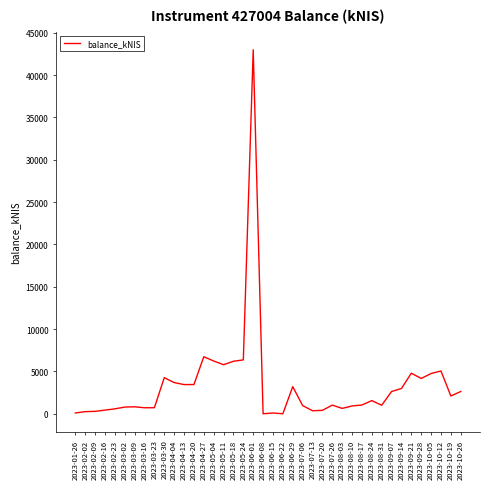

Is it true that the value at 2023-09-07 is 2634.1?

True